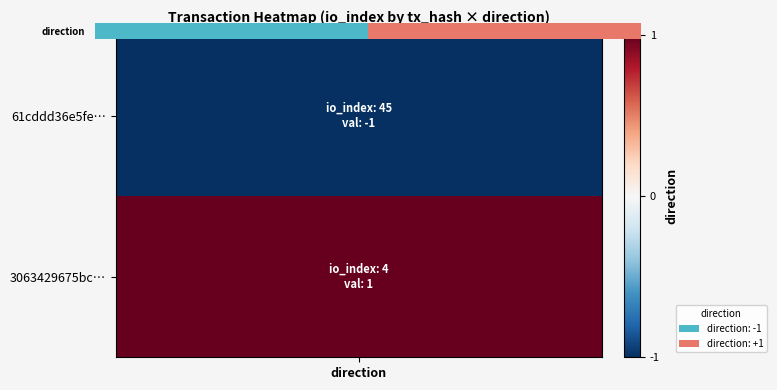

The value at 1 is 2. True or false?

False